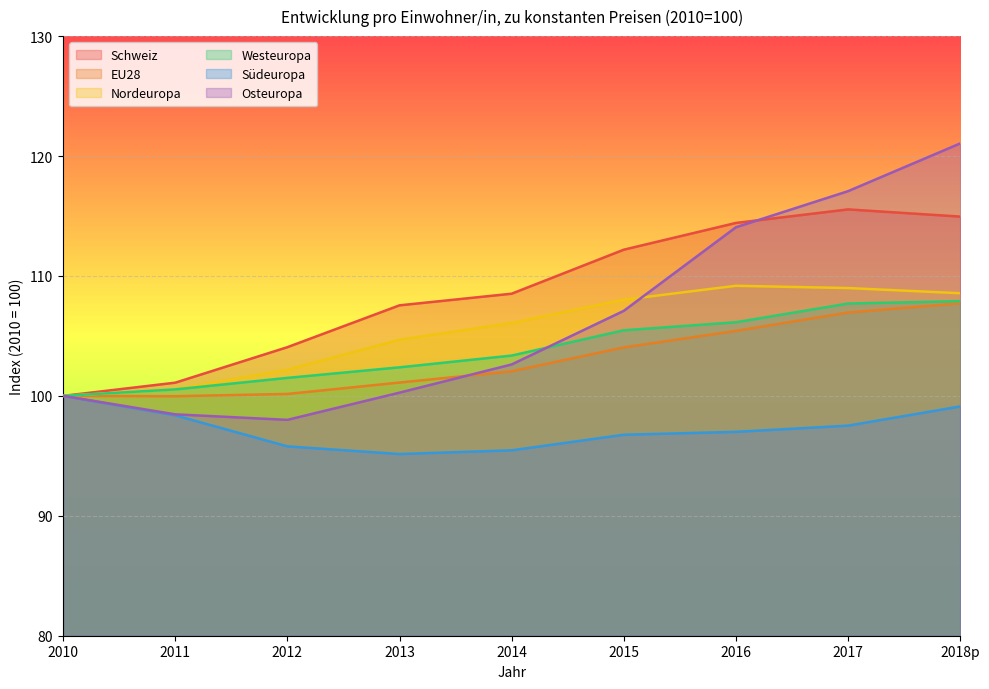

What is the sum of all Osteuropa values?

958.6